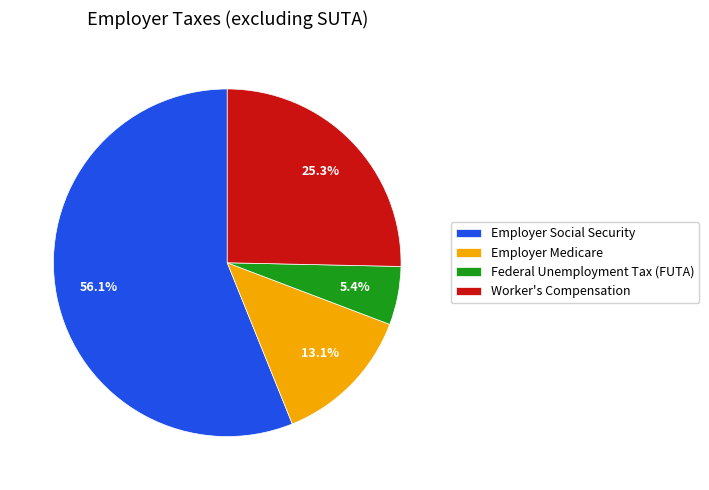

Does any single category account for the majority?

Yes